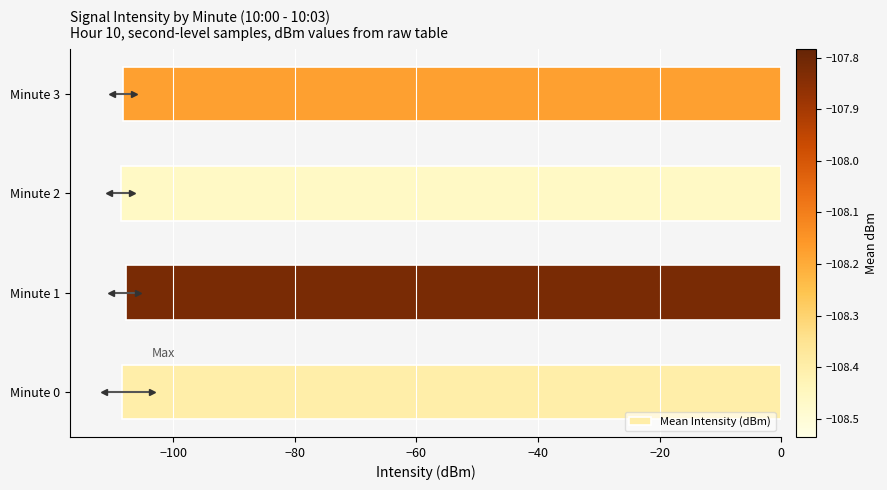

What is the sum of the values at Minute 2 and Minute 1?

-216.3